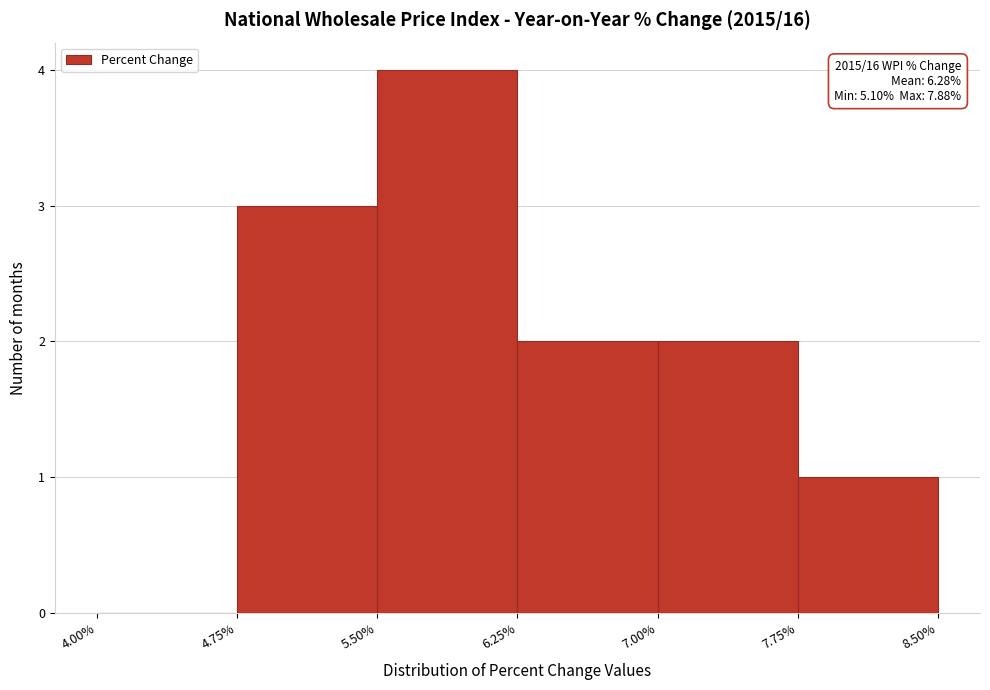

Which range on the x-axis has the tallest bar?

5.50% to 6.25%